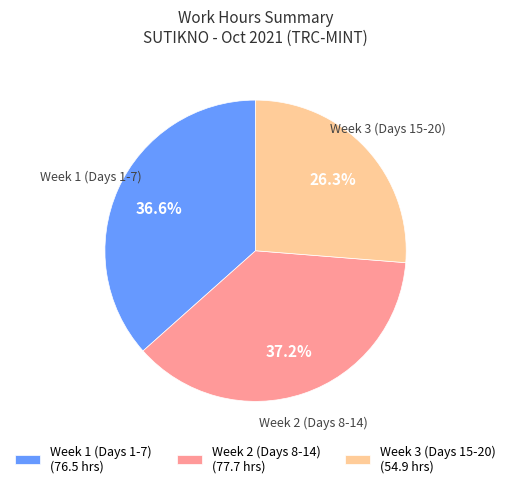

Count the number of slices in the pie.

3